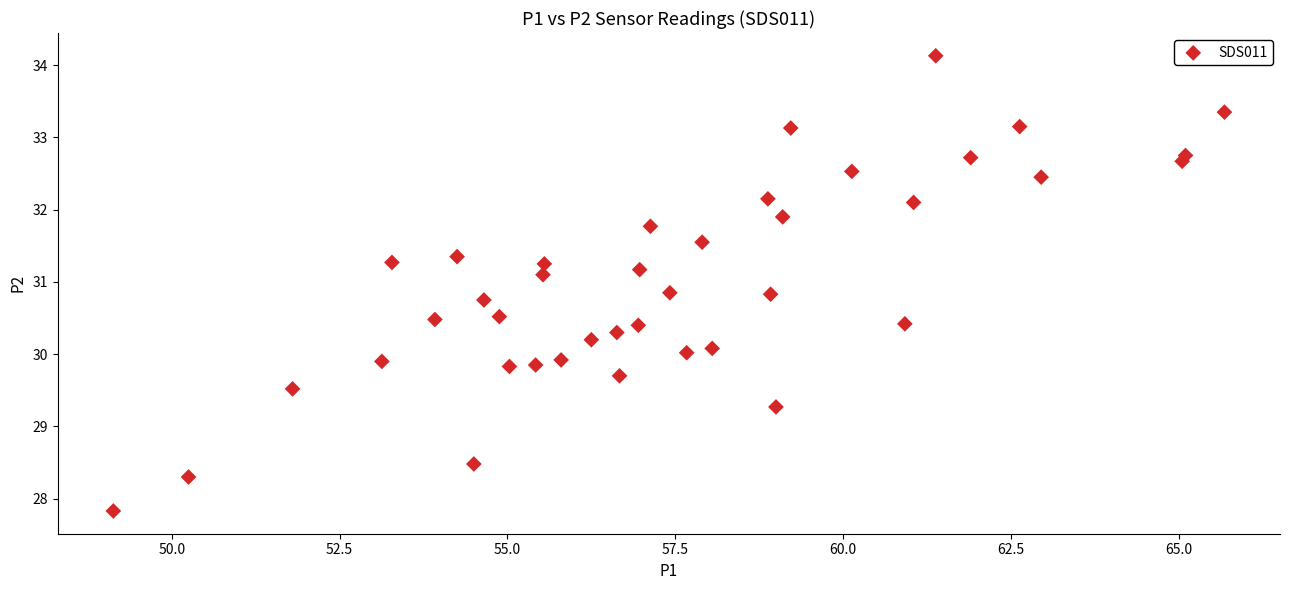

What is the range of X values (max minus min)?

16.6